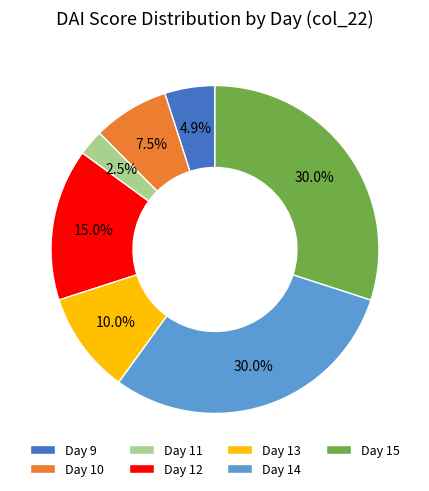

Does Day 10 represent more than half of the total?

No